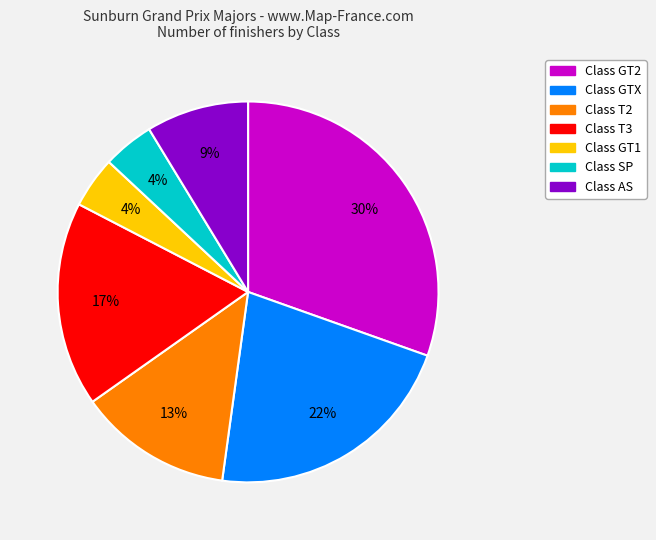

To the nearest percent, what is the difference between the largest and smallest slice percentages?

26%